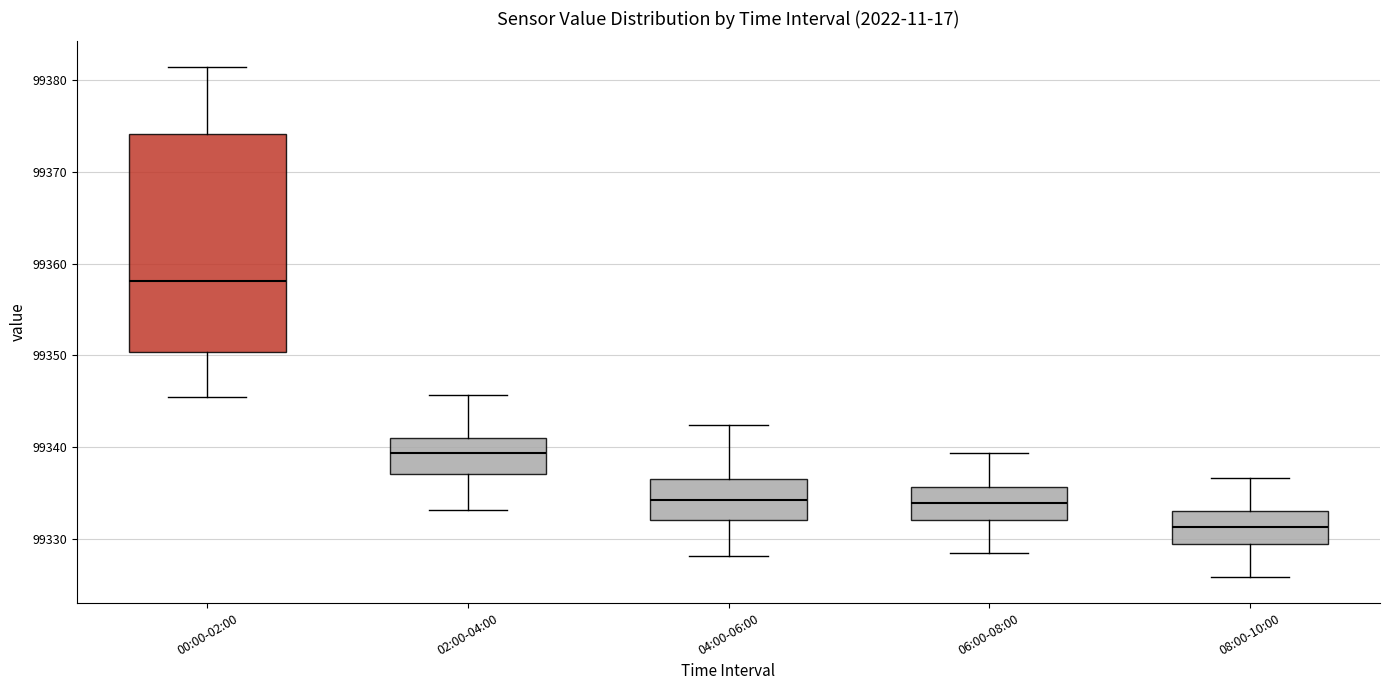

Reading left to right, transcribe this box plot: for each box, give where its median line is, the range the box spans, and where its two whiskers end, as read against the y-axis. The values are not printed on the chart, so give them approximately, as read against the axis.

00:00-02:00: median 99358, box 99350 to 99374, whiskers 99346 to 99381
02:00-04:00: median 99339, box 99337 to 99341, whiskers 99333 to 99346
04:00-06:00: median 99334, box 99332 to 99337, whiskers 99328 to 99342
06:00-08:00: median 99334, box 99332 to 99336, whiskers 99328 to 99339
08:00-10:00: median 99331, box 99329 to 99333, whiskers 99326 to 99337